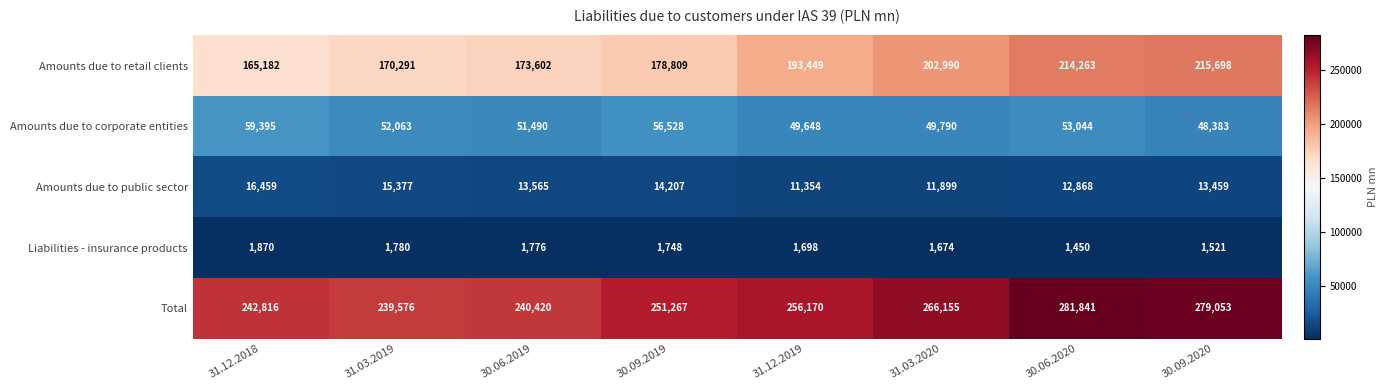

Rank the series by their maximum value, from highest to lowest.

Total, Amounts due to retail clients, Amounts due to corporate entities, Amounts due to public sector, Liabilities - insurance products